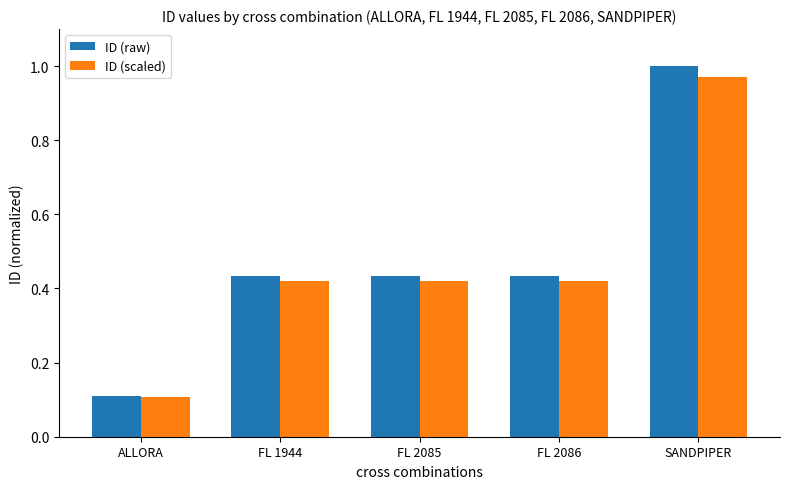

What is the sum of the ID (raw) values at FL 2085 and FL 1944?

0.9